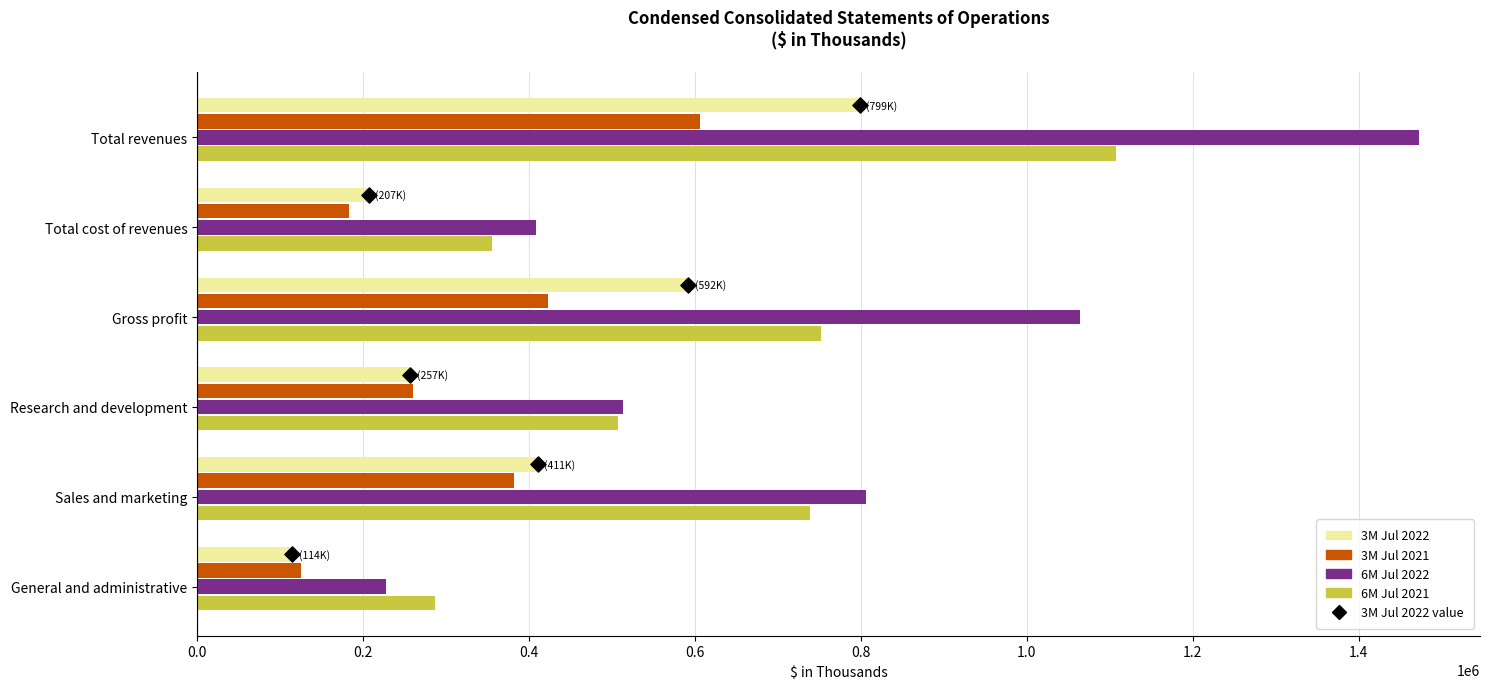

Is the value of 3M Jul 2021 at Total cost of revenues greater than the value of 3M Jul 2022 at Sales and marketing?

No